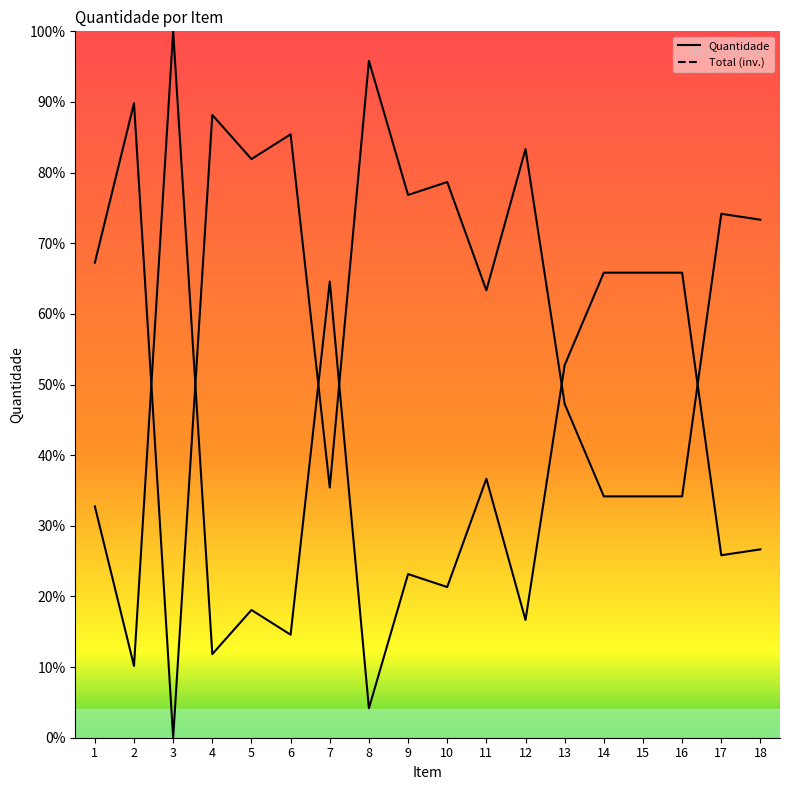

What is the total value across all series at 7?

100.0